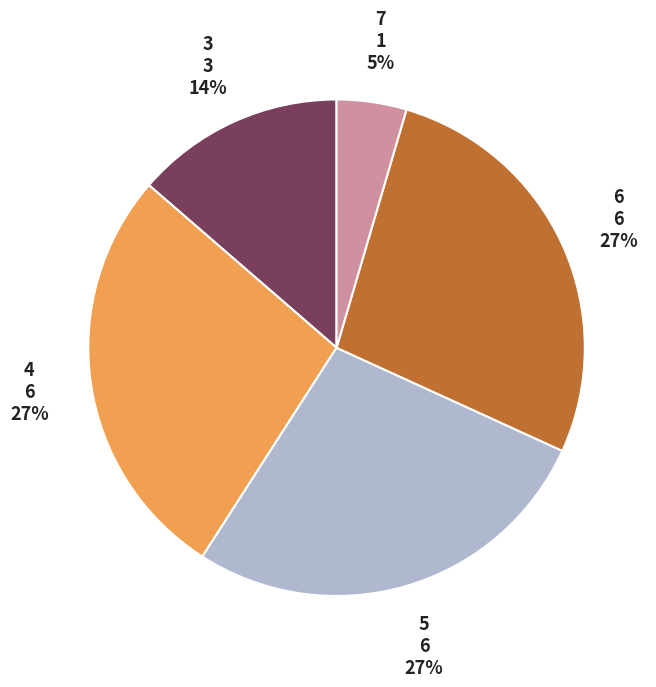

What is the ratio of the value at 5 to the value at 6?

1.0